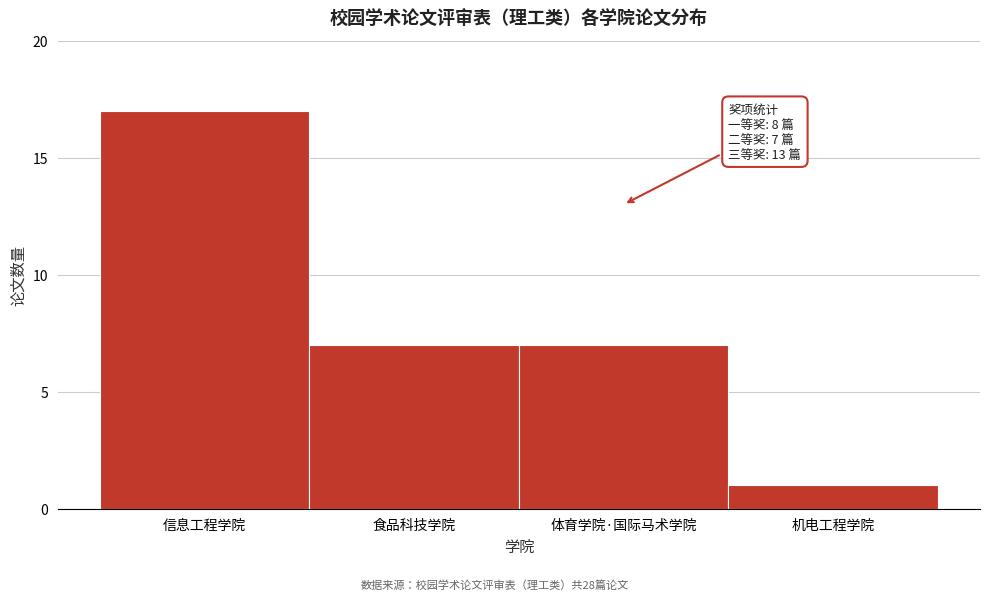

Reading left to right, list all the values displayed in this chart.

信息工程学院=17	食品科技学院=7	体育学院·国际马术学院=7	机电工程学院=1